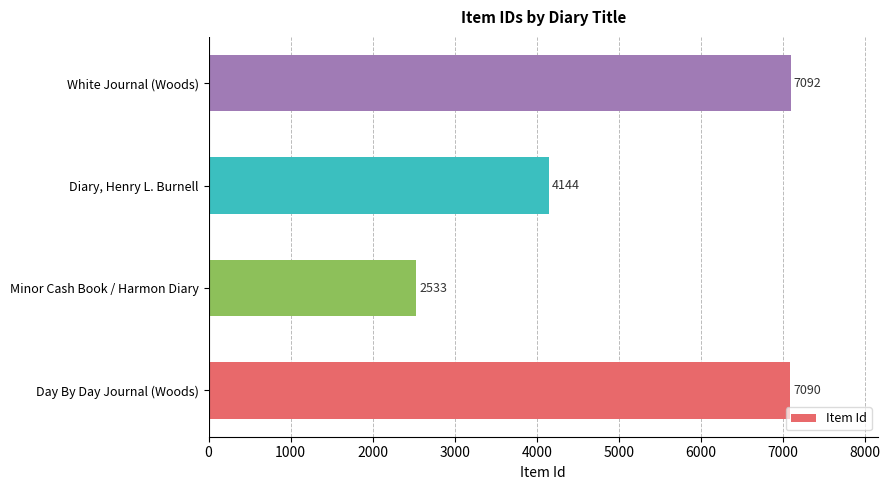

What is the difference between the second highest and minimum values?

4557